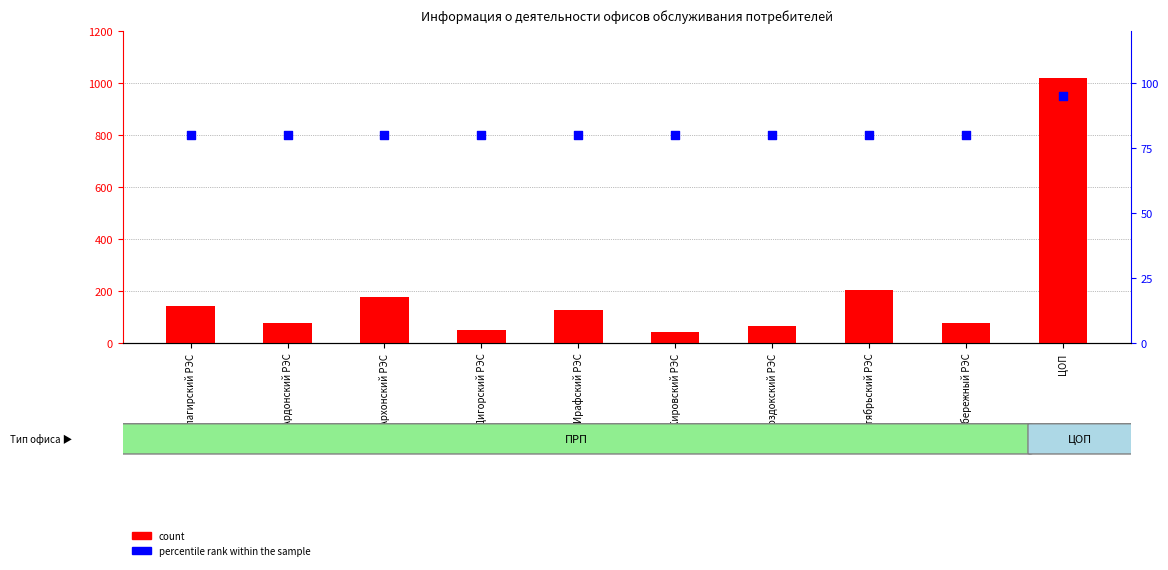

Which series has the widest spread of Y values?

count